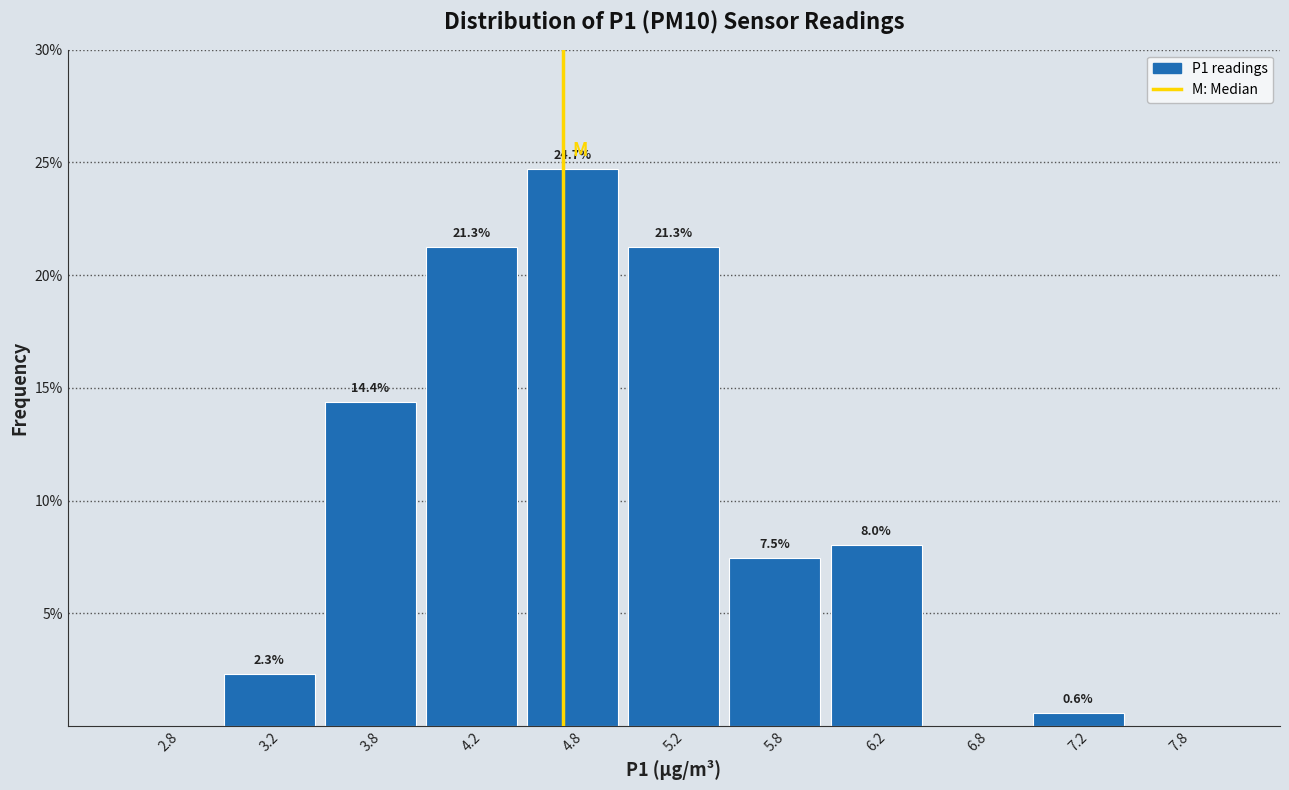

Over which range of the x-axis is the bar tallest?

4.5 to 5.0